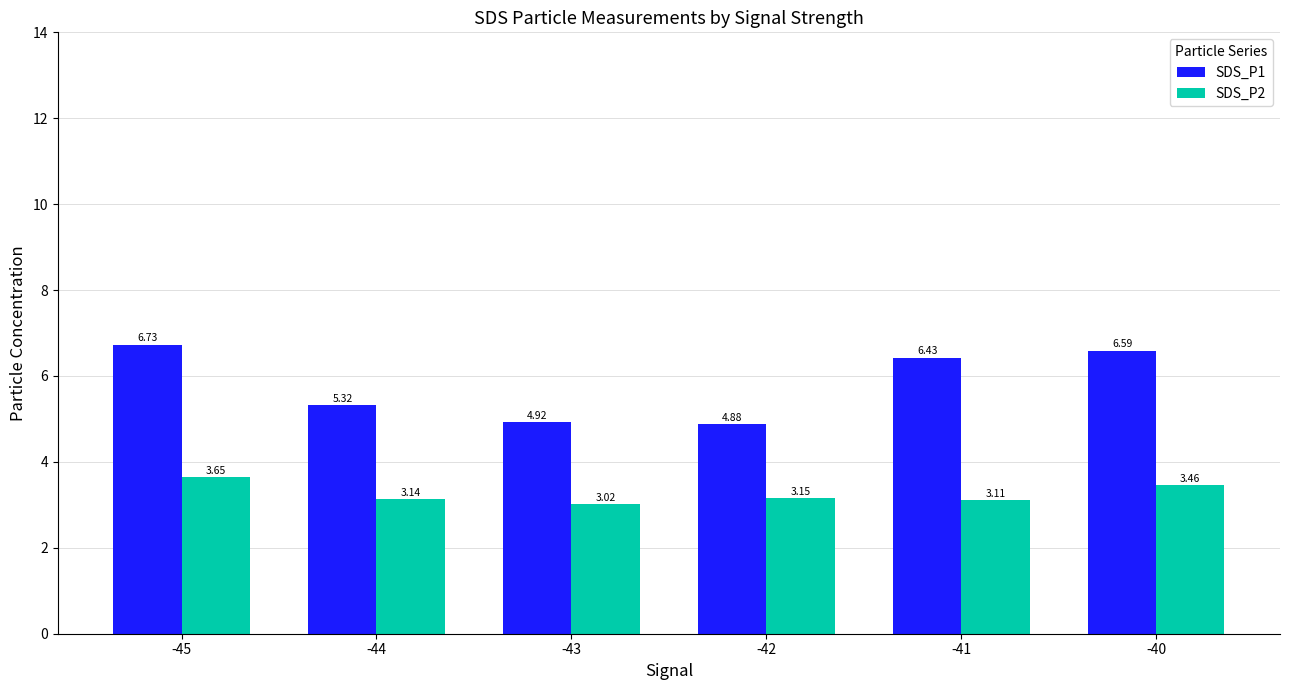

At how many categories does at least one series exceed 3?

6